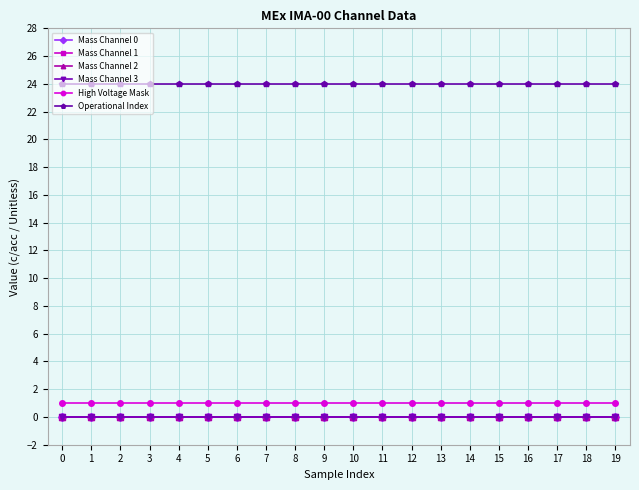

Which series has the widest spread of values?

Mass Channel 0